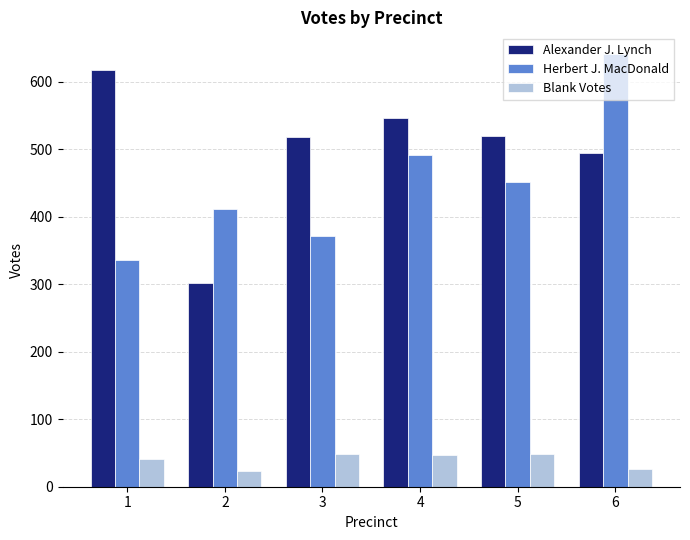

What is the maximum value for Alexander J. Lynch?

617